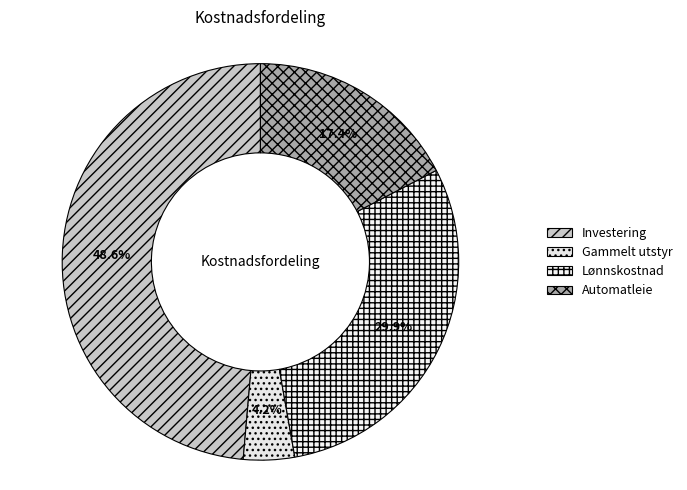

Rank the categories by value from lowest to highest.

Gammelt utstyr, Automatleie, Lønnskostnad, Investering